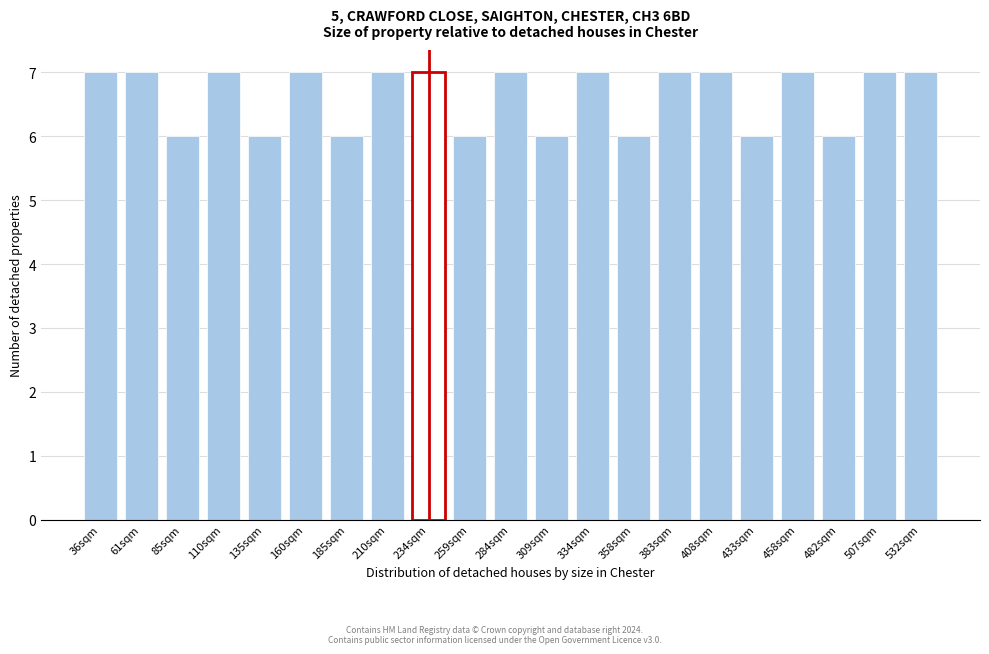

Reading left to right, transcribe all the data shown in this chart.

36sqm=7	61sqm=7	85sqm=6	110sqm=7	135sqm=6	160sqm=7	185sqm=6	210sqm=7	234sqm=7	259sqm=6	284sqm=7	309sqm=6	334sqm=7	358sqm=6	383sqm=7	408sqm=7	433sqm=6	458sqm=7	482sqm=6	507sqm=7	532sqm=7